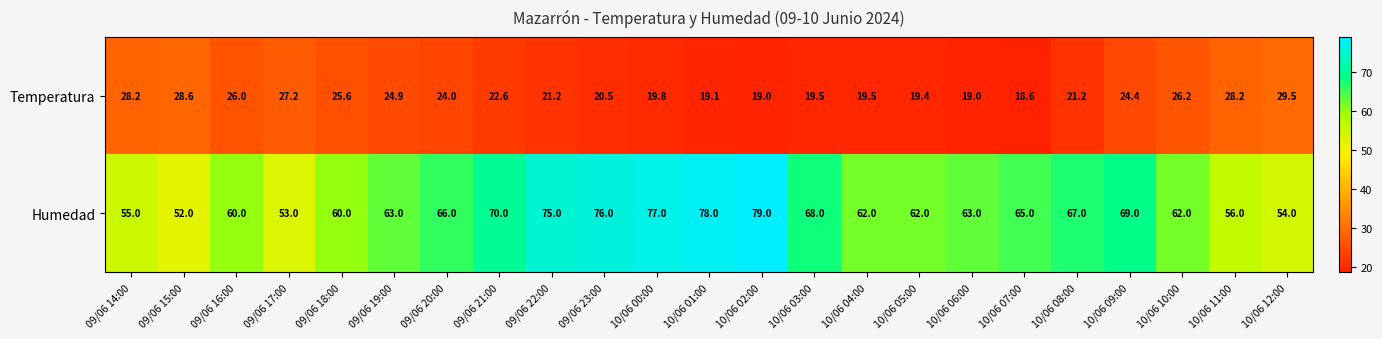

Which series has the widest spread of values?

Humedad